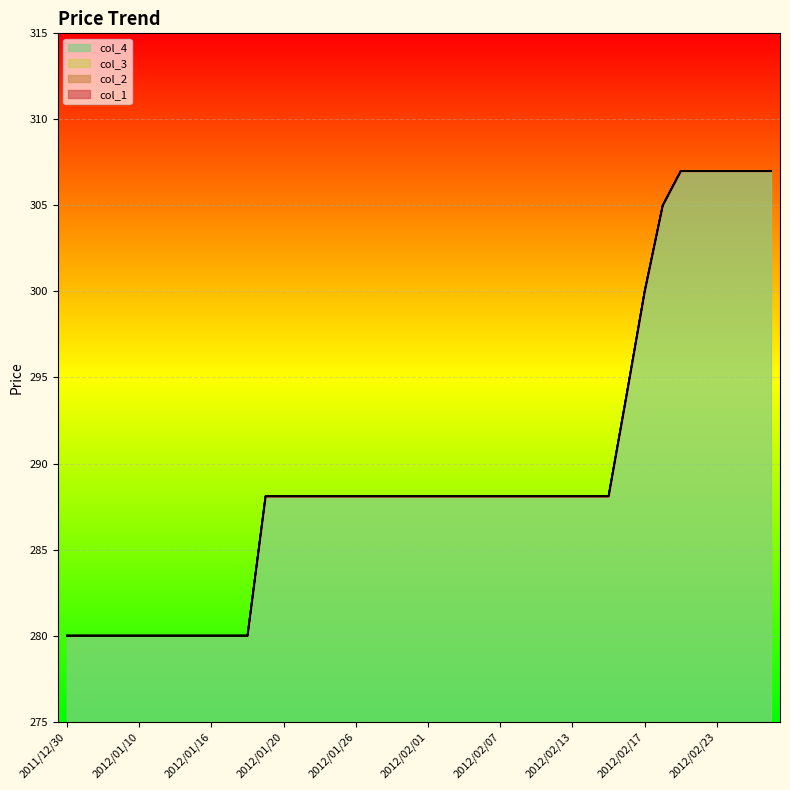

At 2012/01/10, list the series in order from largest to smallest.

col_1, col_2, col_3, col_4